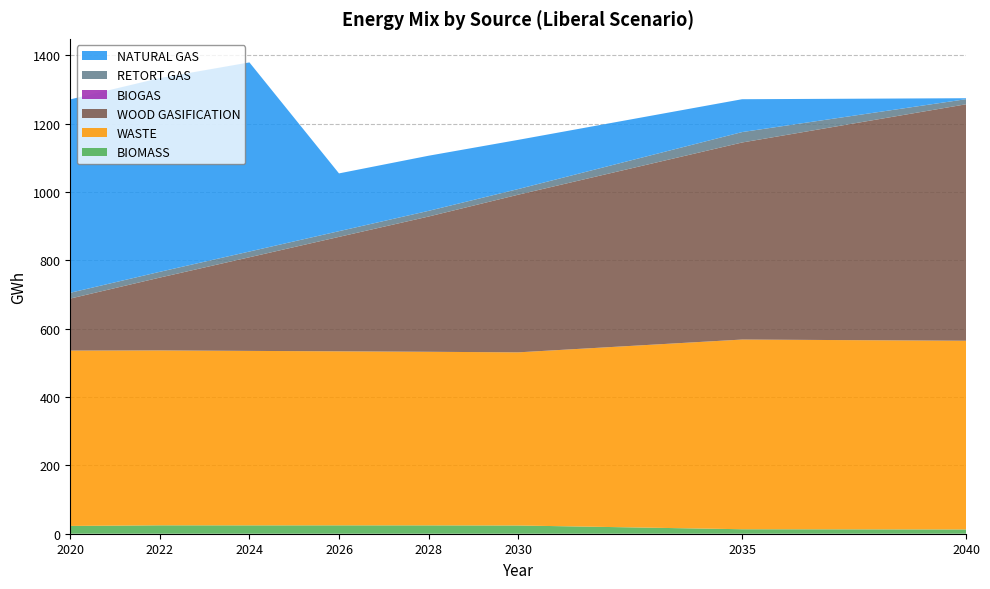

Reading right to left, extract all data points from this chart.

BIOMASS: 2040=12.5	2035=13.1	2030=24.1	2028=24.4	2026=24.5	2024=24.5	2022=24.6	2020=22.8
WASTE: 2040=552.0	2035=554.9	2030=506.5	2028=507.8	2026=509.1	2024=510.4	2022=511.7	2020=512.9
WOOD GASIFICATION: 2040=691.7	2035=576.4	2030=461.1	2028=395.7	2026=334.8	2024=273.9	2022=213.0	2020=152.2
BIOGAS: 2040=0.0	2035=0.0	2030=0.0	2028=0.0	2026=0.0	2024=0.0	2022=0.0	2020=0.0
RETORT GAS: 2040=14.9	2035=30.5	2030=16.5	2028=16.6	2026=16.7	2024=16.8	2022=16.9	2020=17.0
NATURAL GAS: 2040=2.8	2035=96.1	2030=143.9	2028=161.3	2026=169.0	2024=553.2	2022=566.8	2020=565.7